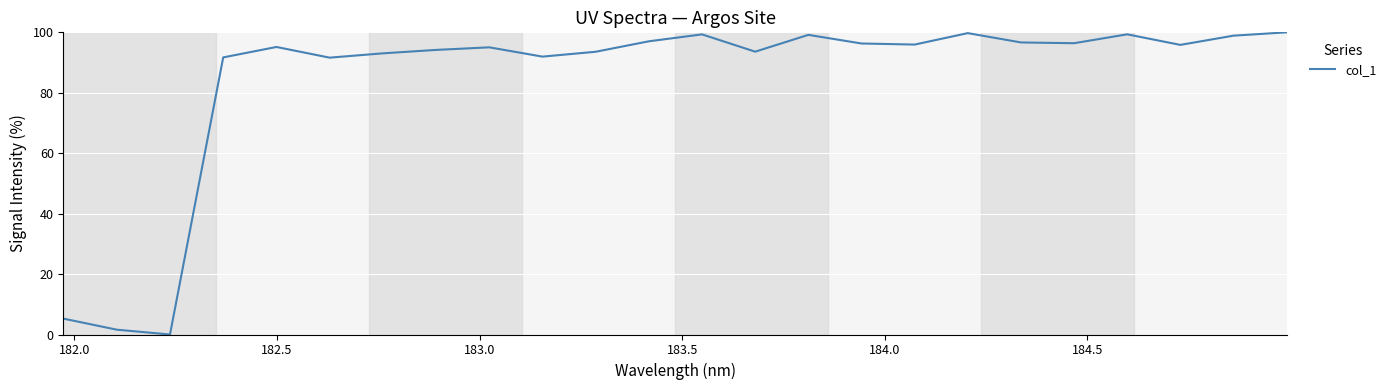

What is the difference between the maximum and minimum values?

100.0